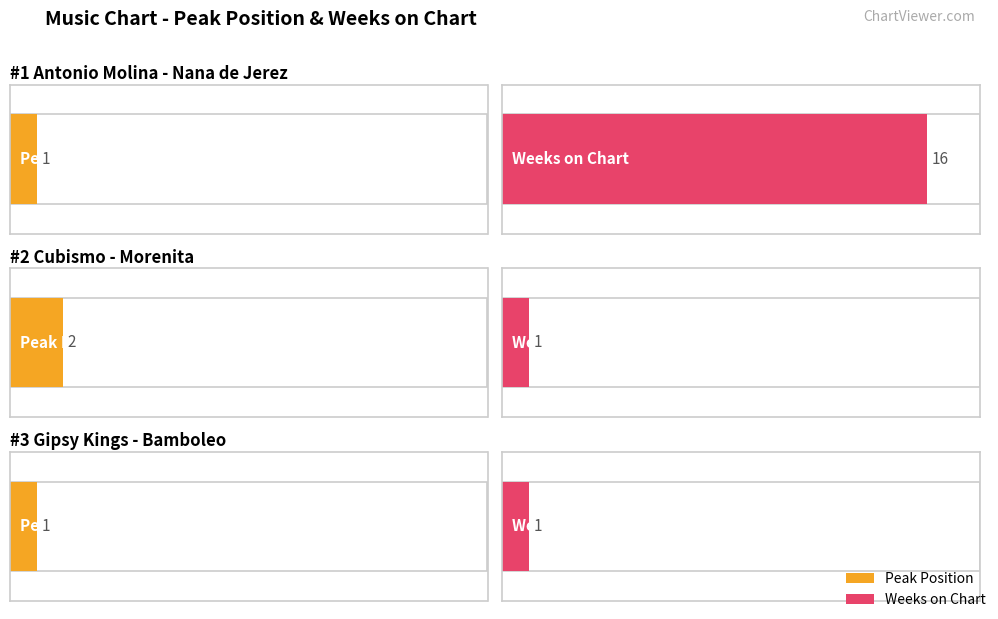

Read the Weeks on Chart value at Gipsy Kings - Bamboleo.

1